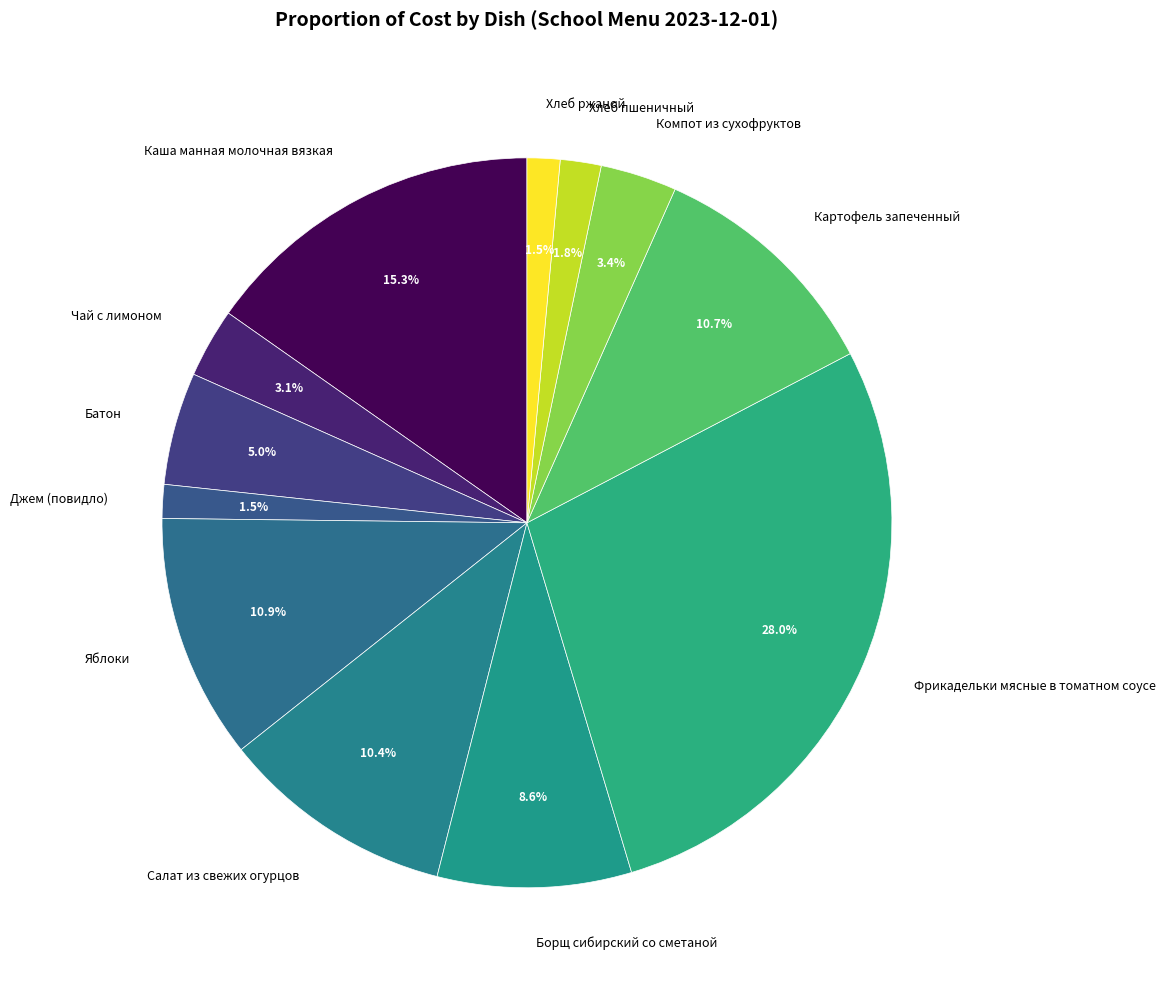

How many slices are in this pie chart?

12